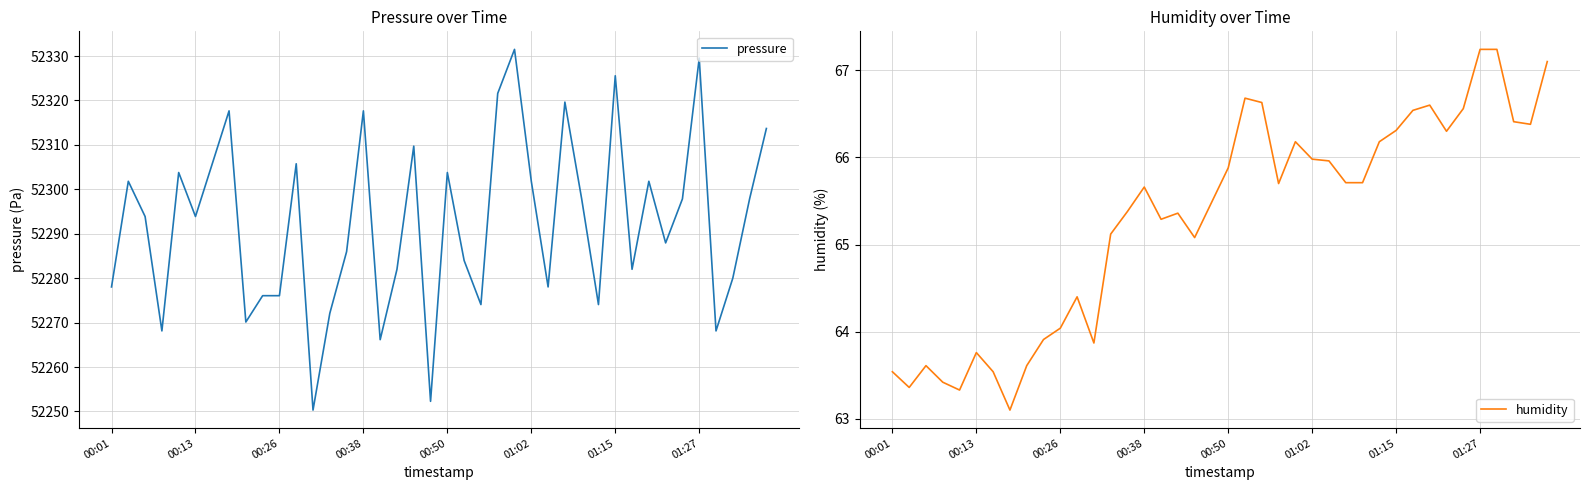

What is the value of the pressure point at the 2nd from the left?

52301.8